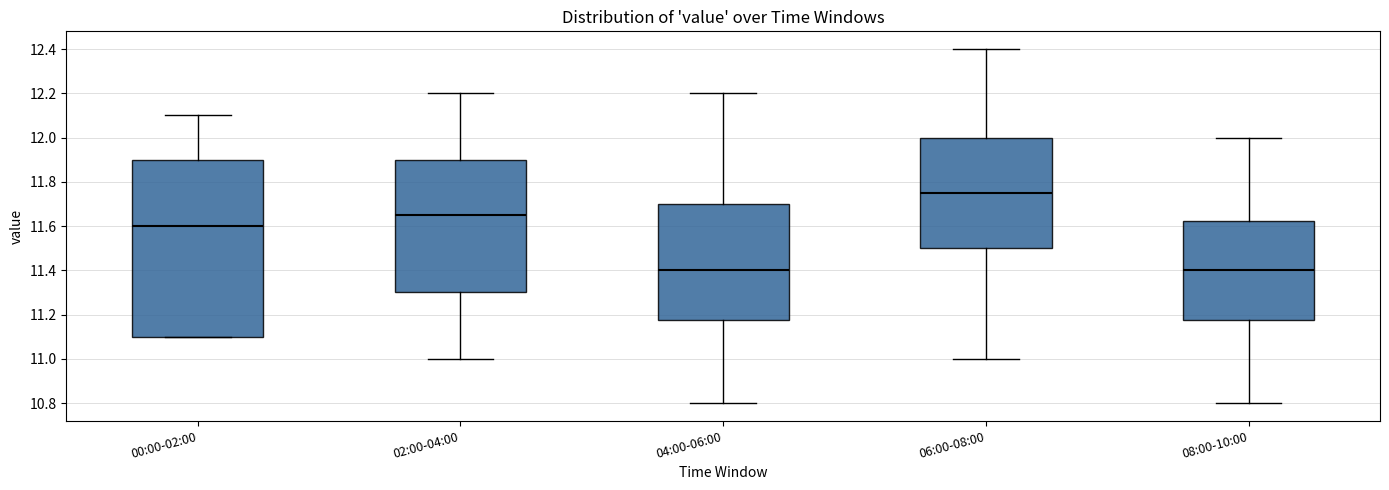

Reading left to right, read every box against the y-axis: the position of its median line, the range the box covers, and the ends of its whiskers. The values are not printed on the chart, so give them approximately, as read against the axis.

00:00-02:00: median 11.60, box 11.10 to 11.90, whiskers 11.10 to 12.10
02:00-04:00: median 11.66, box 11.30 to 11.90, whiskers 11.00 to 12.20
04:00-06:00: median 11.40, box 11.18 to 11.70, whiskers 10.80 to 12.20
06:00-08:00: median 11.76, box 11.50 to 12.00, whiskers 11.00 to 12.40
08:00-10:00: median 11.40, box 11.18 to 11.62, whiskers 10.80 to 12.00